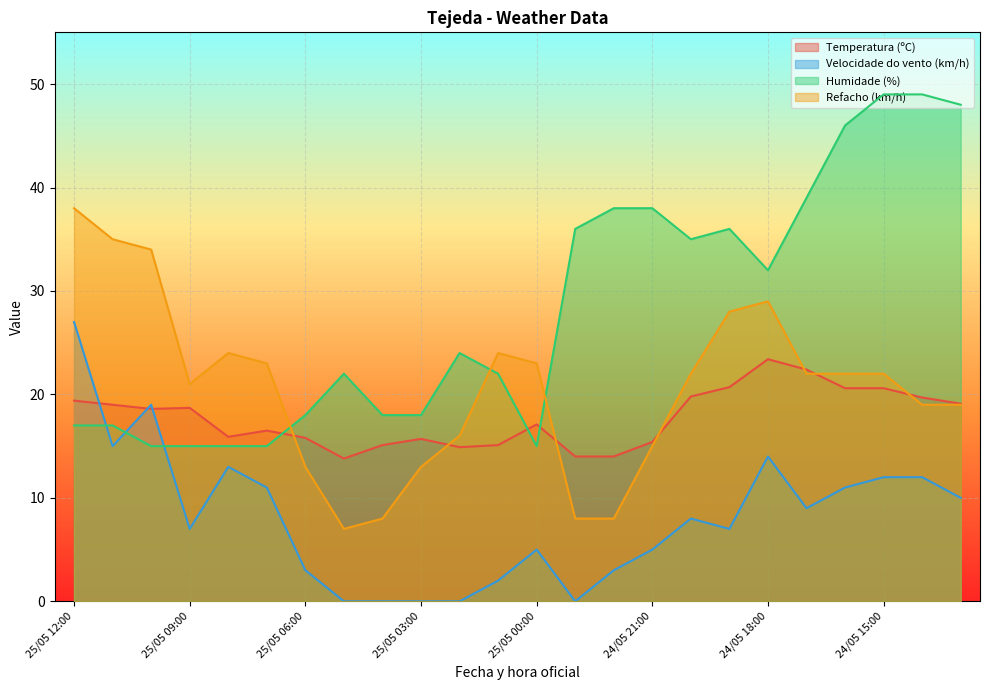

Is it true that Refacho (km/h) equals 31.2 at 24/05 14:00?

False